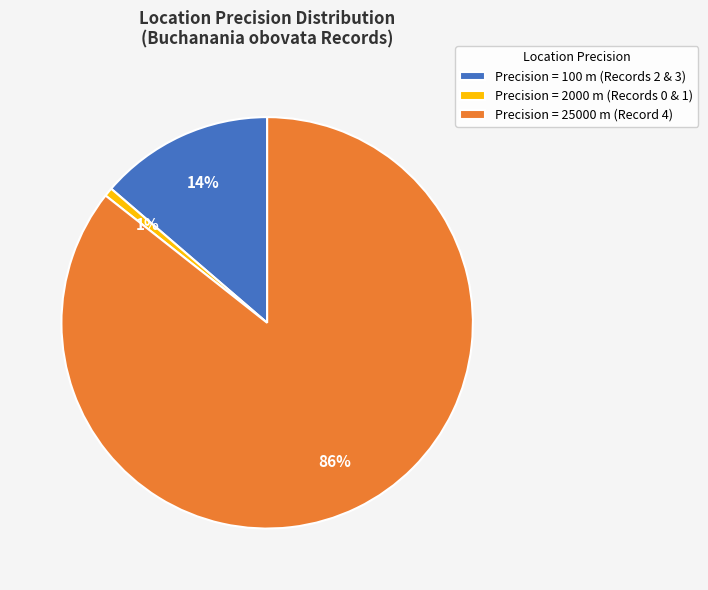

Which slice represents more than half of the pie?

Precision = 25000 m (Record 4)